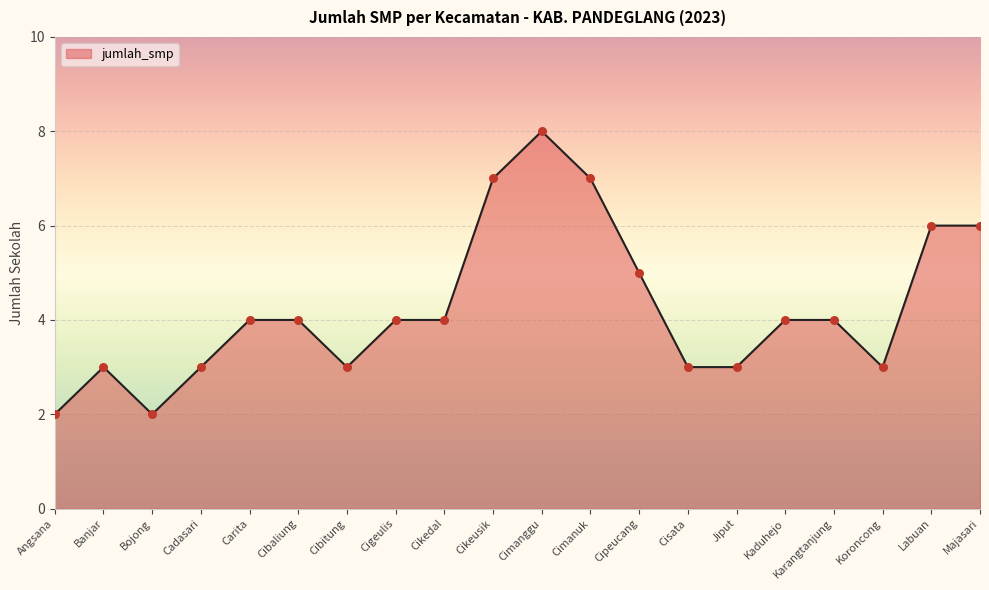

What is the change in value from Cibitung to Cipeucang?

+2